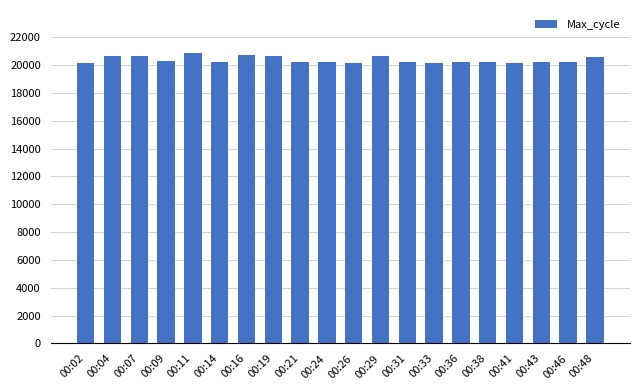

What is the difference between the values at 00:36 and 00:14?

18